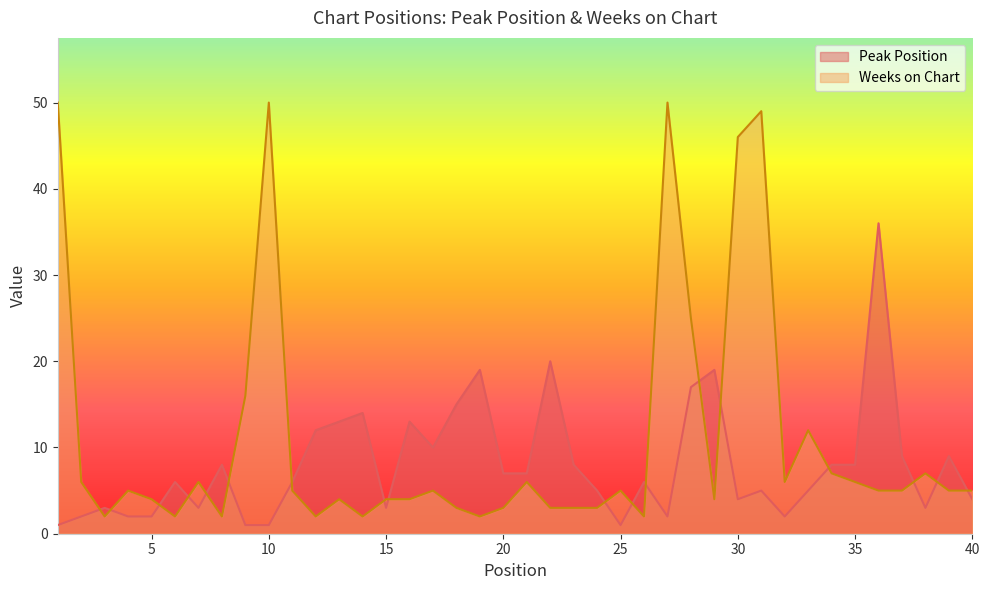

What is the value of the Peak Position point at the 2nd from the left?

2